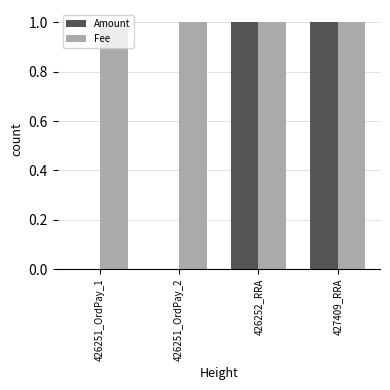

Which series has the largest total across all categories?

Fee